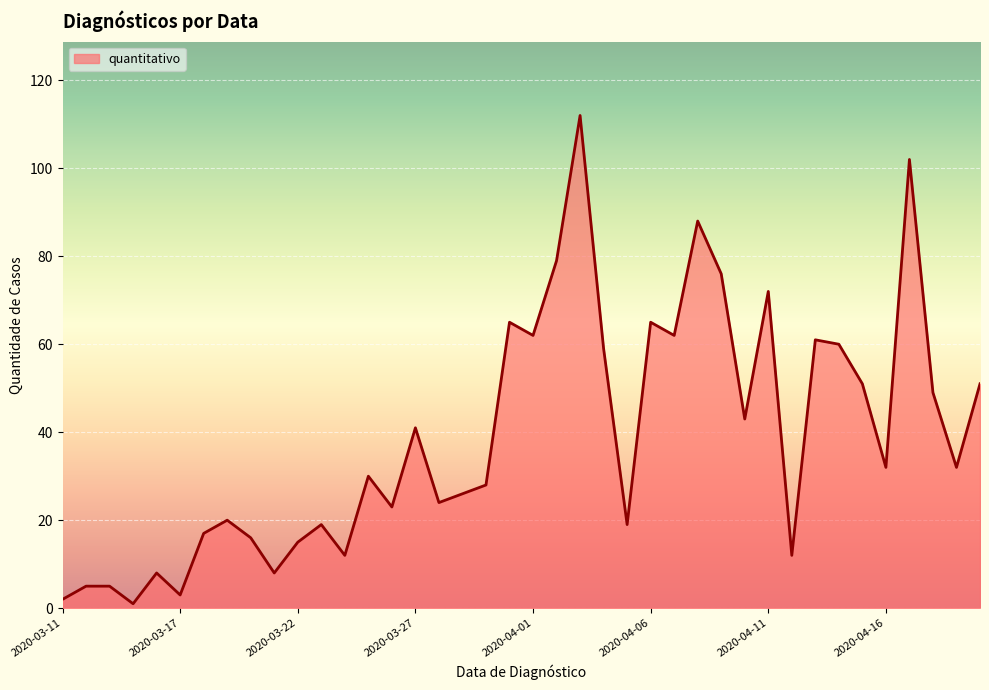

What is the maximum value shown in the chart?

112